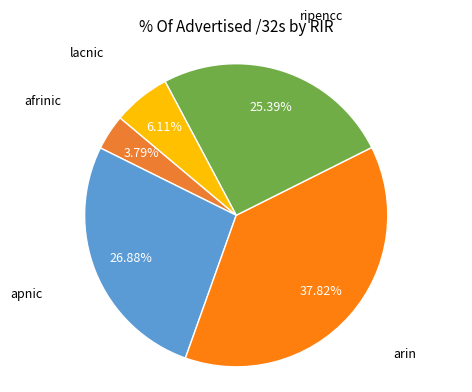

The arin slice represents 49% of the pie. True or false?

False